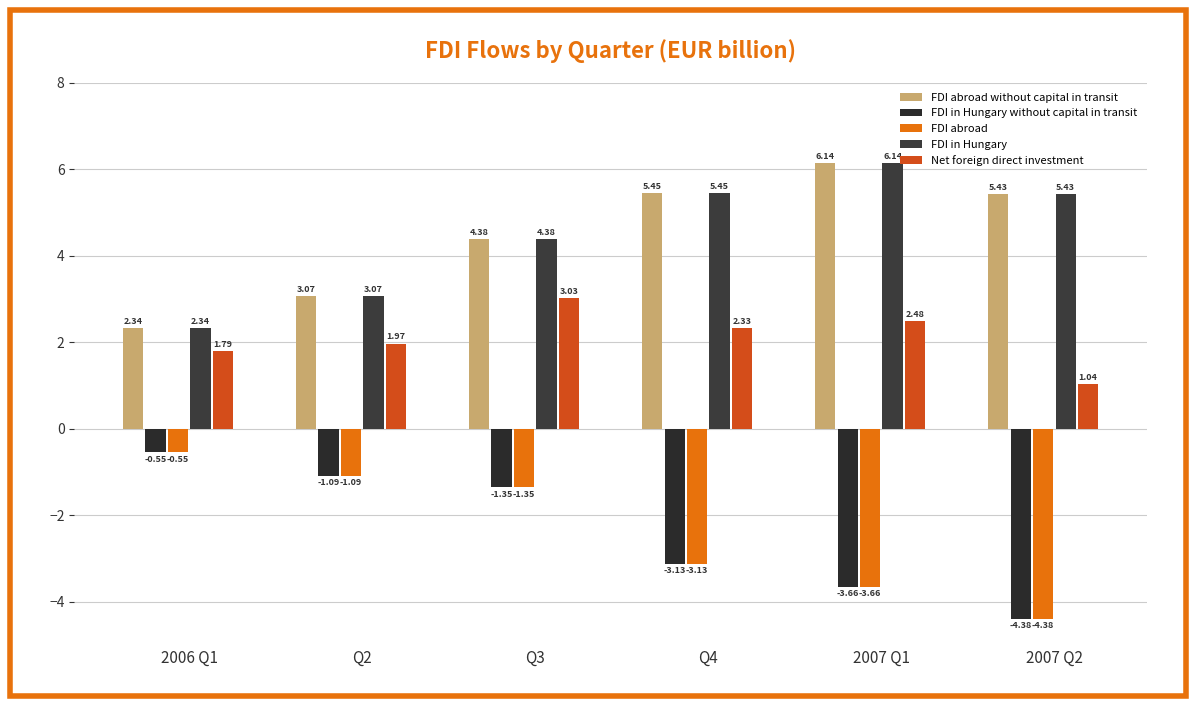

How many bars are there in each group?

5